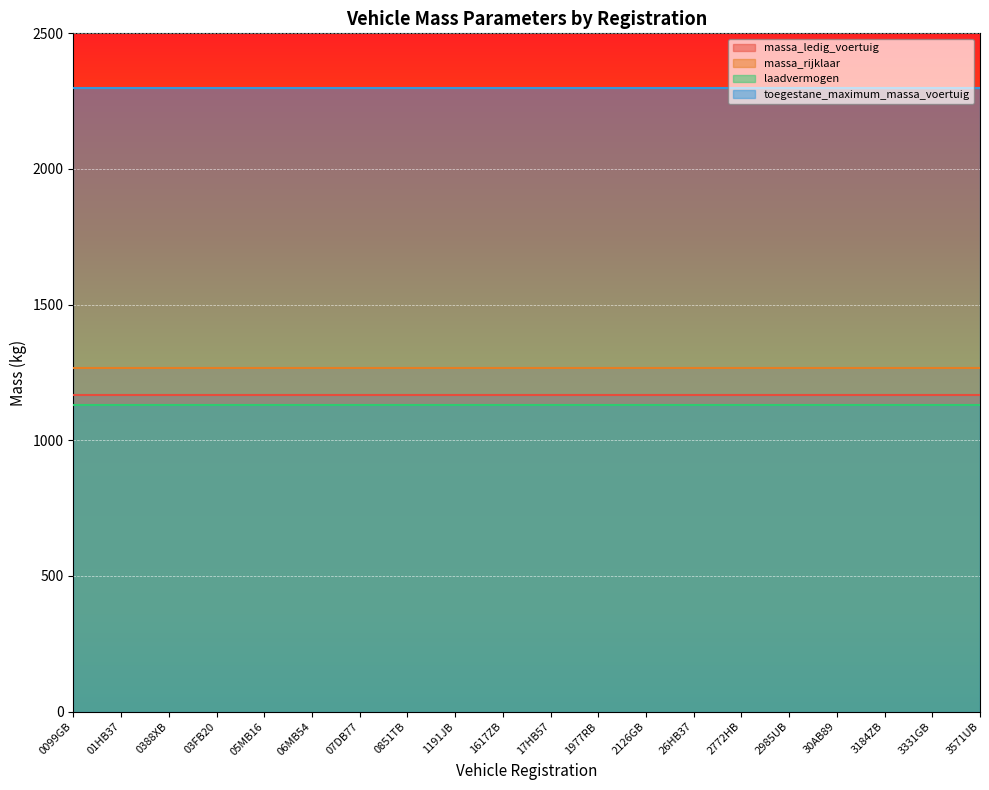

What is the difference between the highest and lowest values at 06MB54?

1168